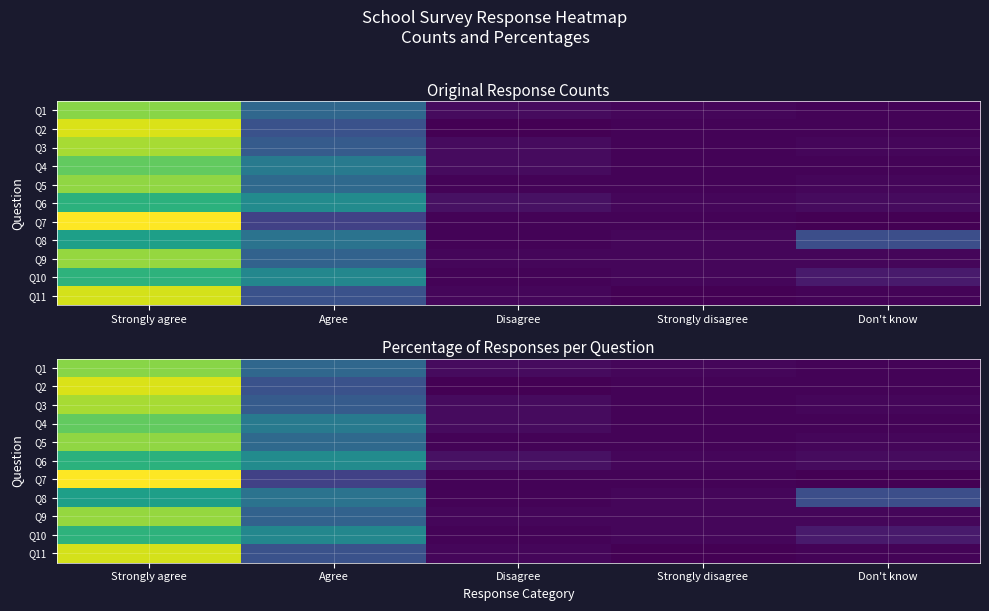

Which category has the highest value in the Q8 series?

Strongly agree